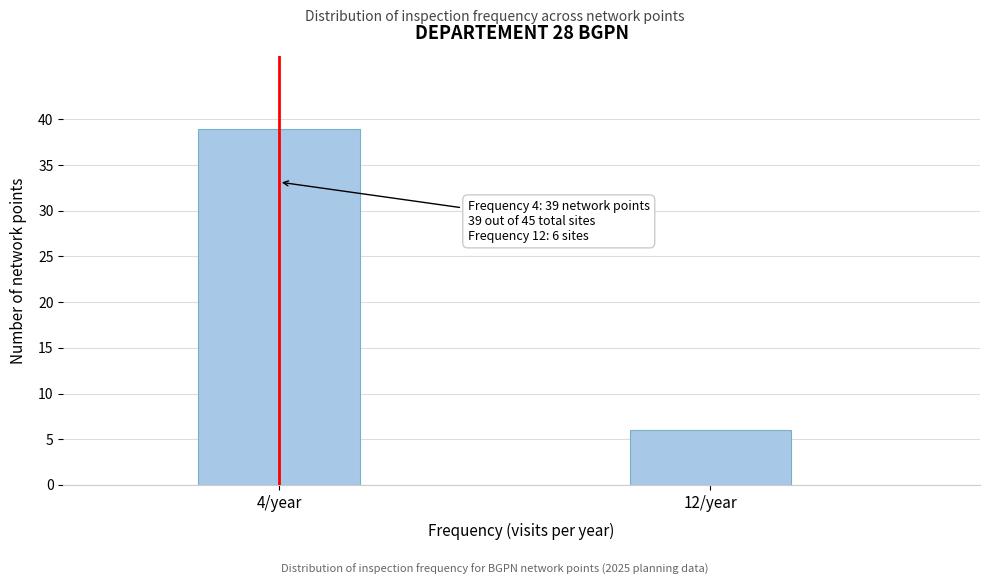

Reading left to right, list all the values displayed in this chart.

39	6